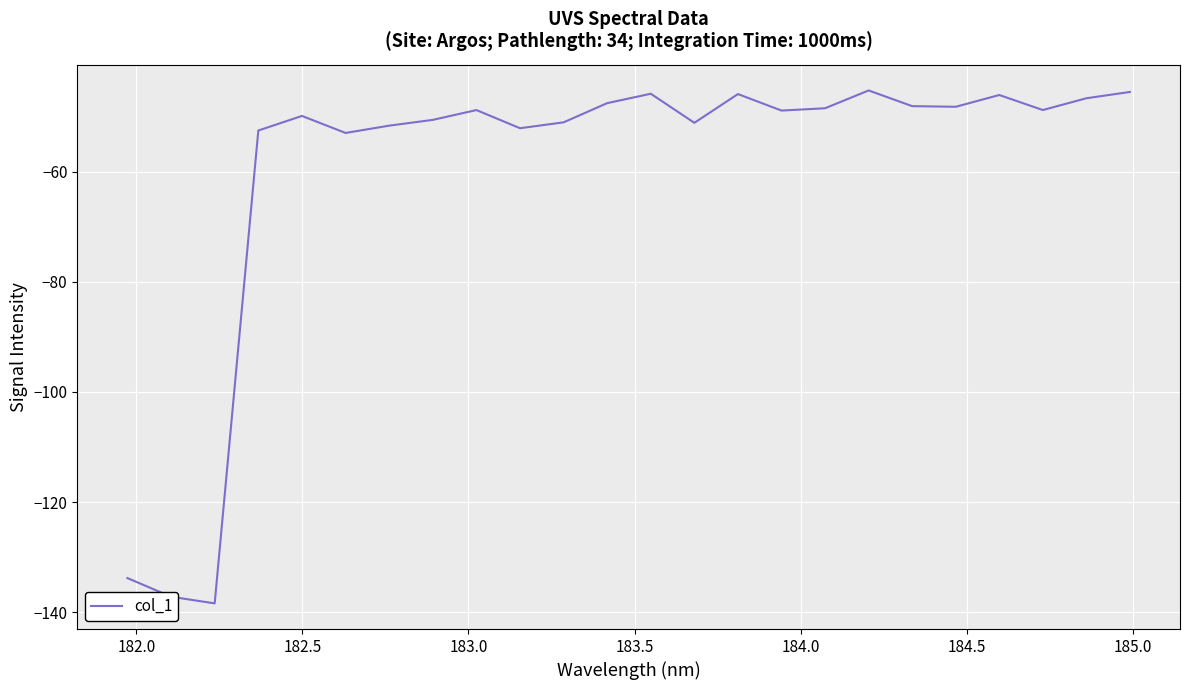

What is the smallest value displayed?

-138.4